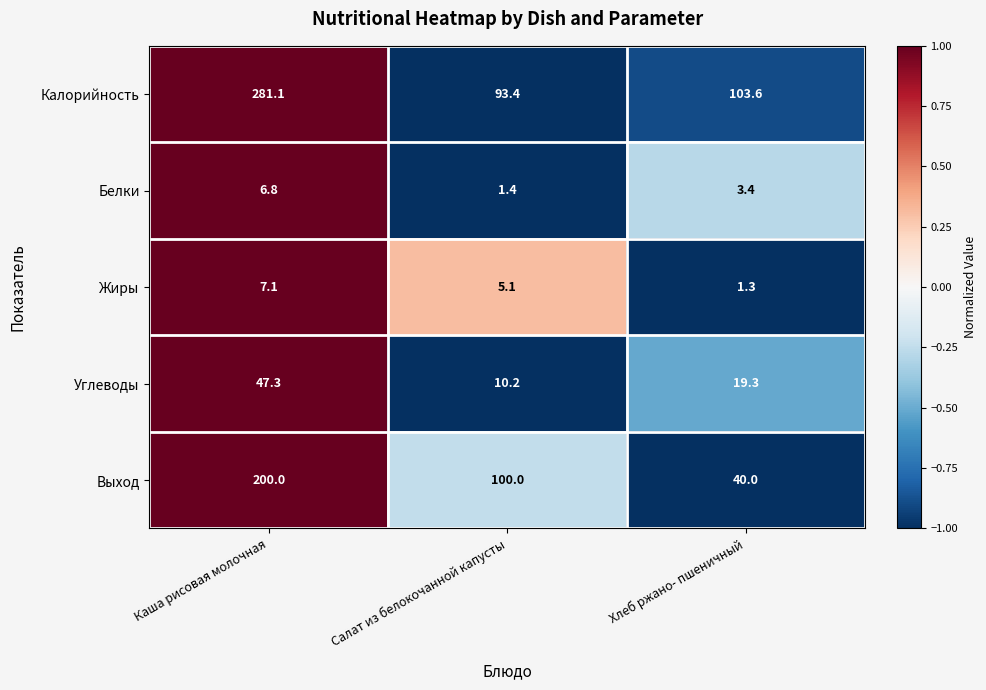

How many distinct data groups are displayed?

5